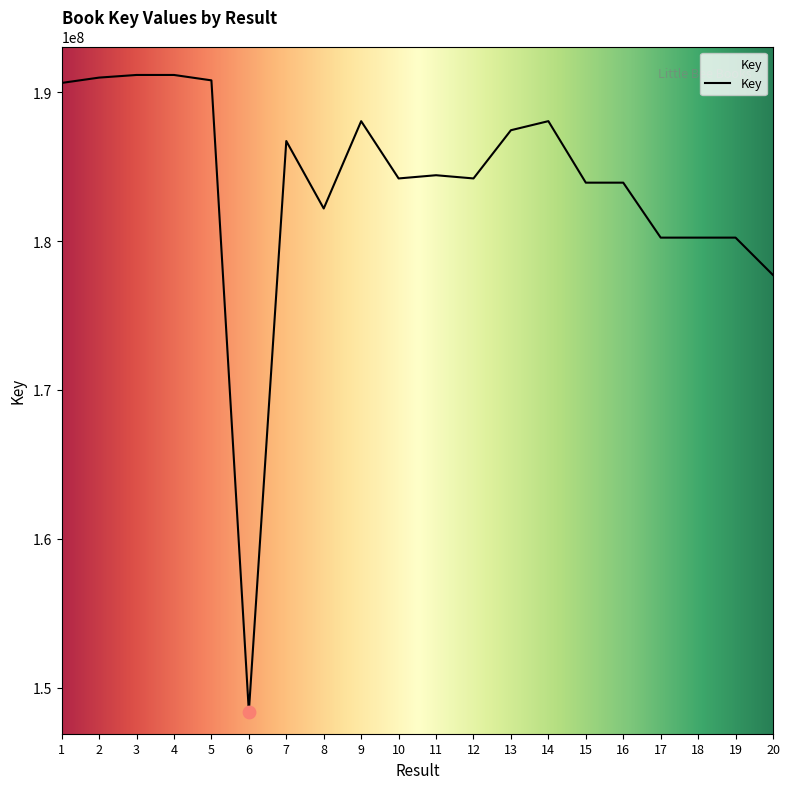

Approximately how many times larger is the value at 15 compared to 12?

1.0